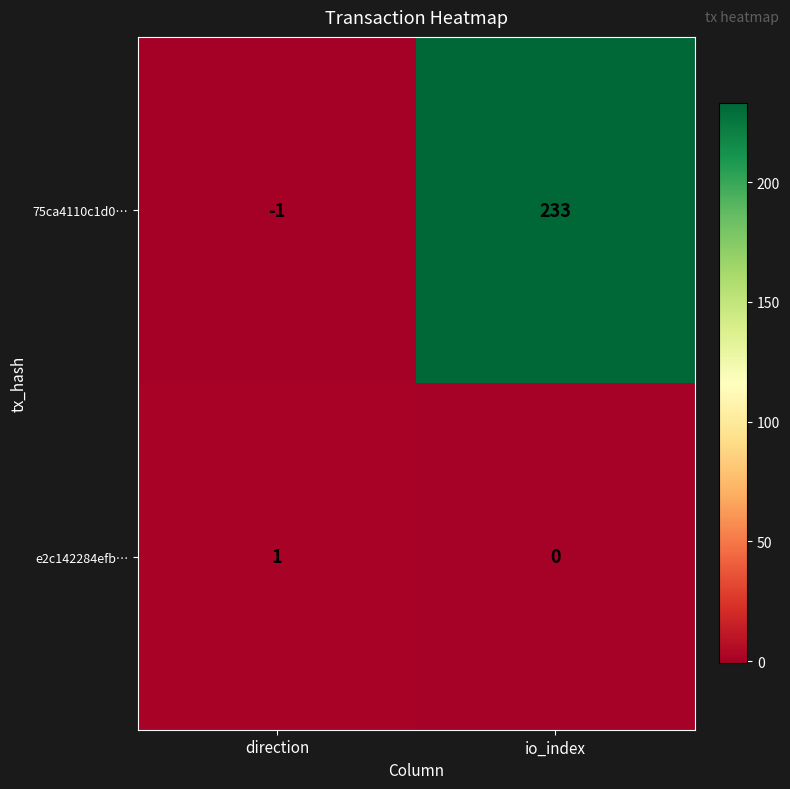

At which category is the sum across all series the highest?

io_index